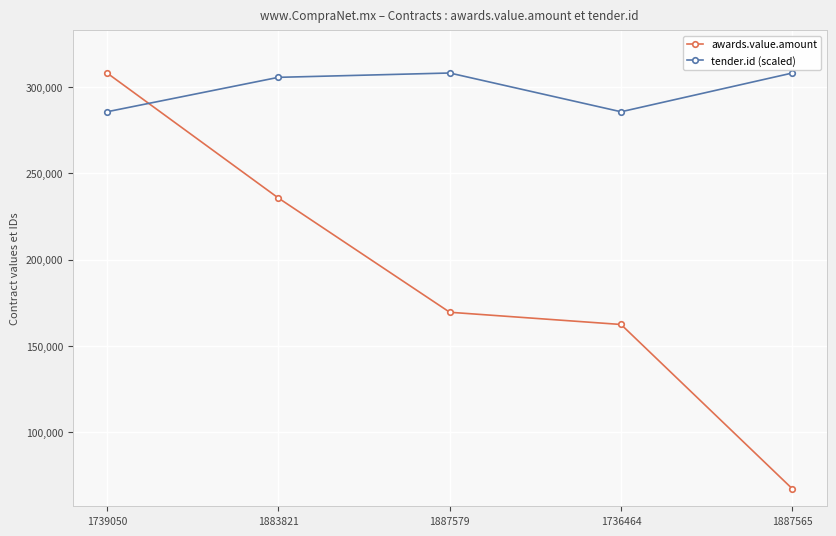

What is the label of the 5th point from the right?

1739050